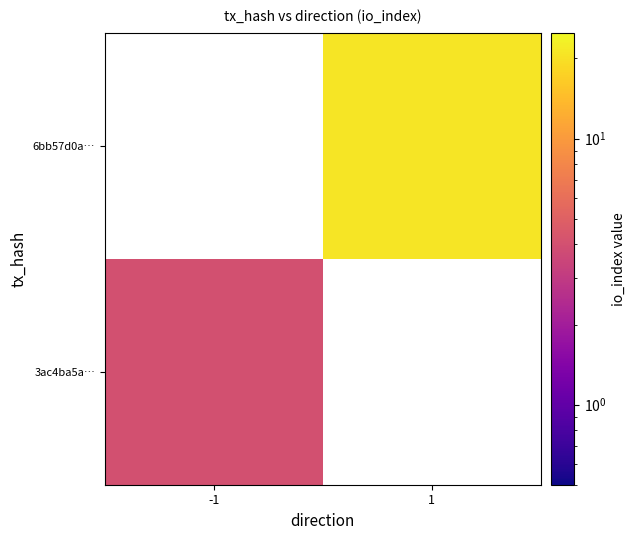

At how many categories does at least one series exceed 20?

1